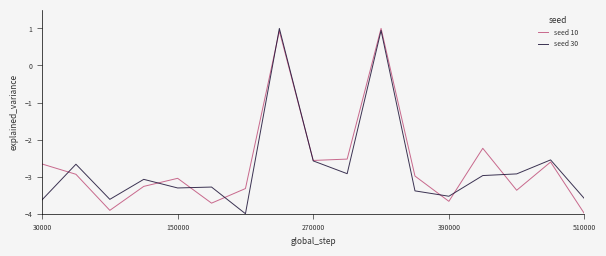

Reading right to left, transcribe all the data shown in this chart.

seed 10: -4.0	-2.6	-3.4	-2.2	-3.7	-3.0	1.0	-2.5	-2.6	0.9	-3.3	-3.7	-3.0	-3.3	-3.9	-2.9	-2.7
seed 30: -3.6	-2.5	-2.9	-3.0	-3.5	-3.4	0.9	-2.9	-2.6	1.0	-4.0	-3.3	-3.3	-3.1	-3.6	-2.7	-3.6